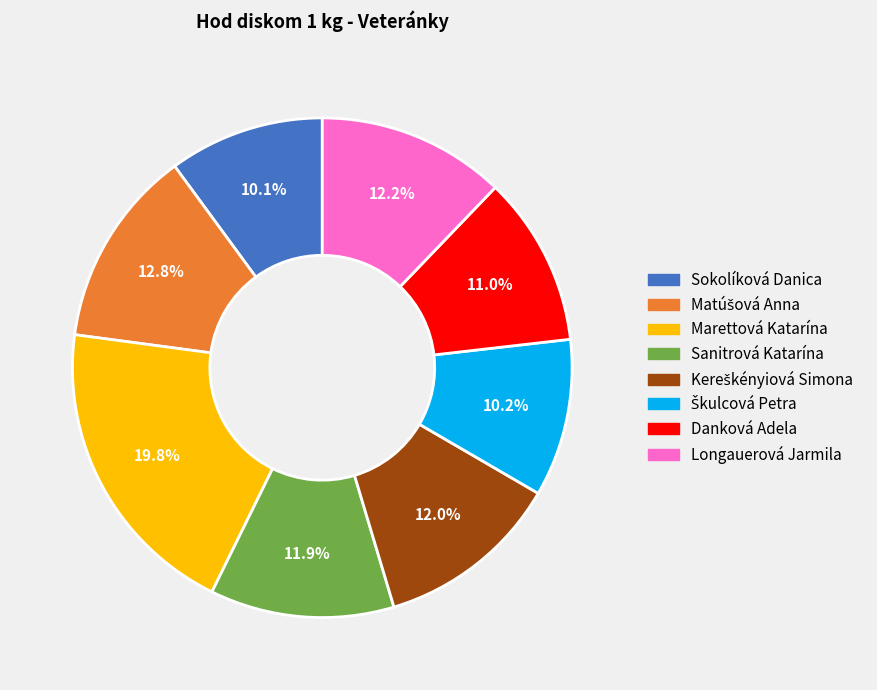

Which slice is the largest?

Marettová Katarína